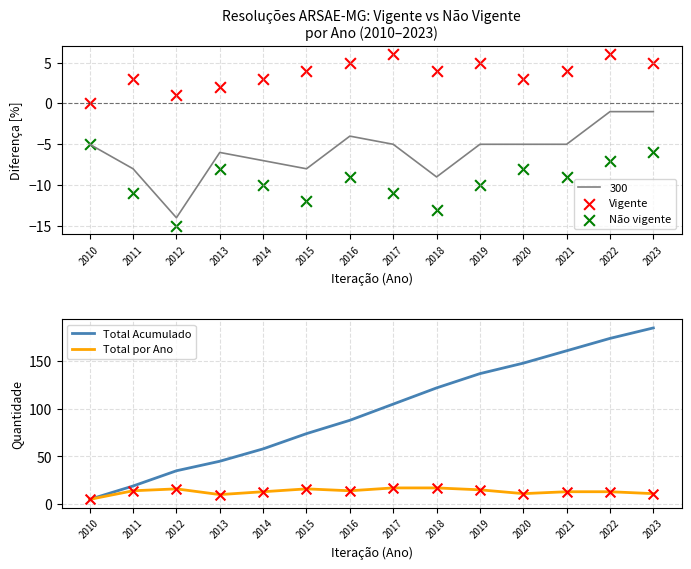

Which series reaches the minimum Y coordinate?

Não vigente